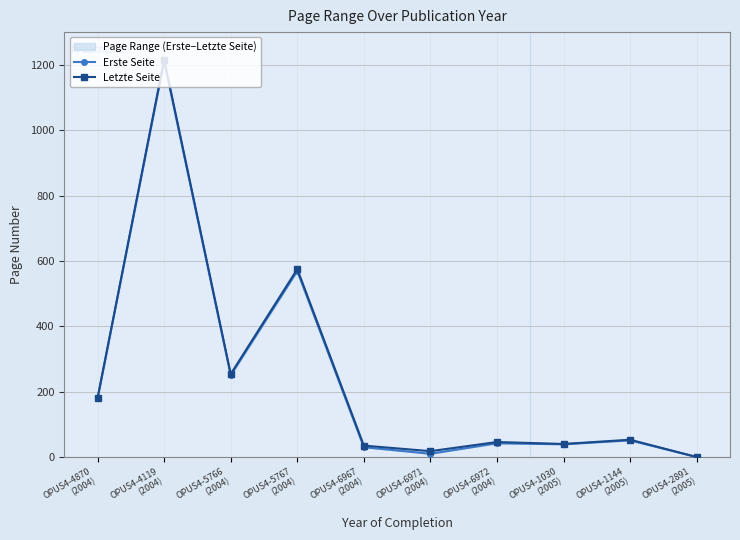

Which series has the widest spread of values?

Letzte Seite